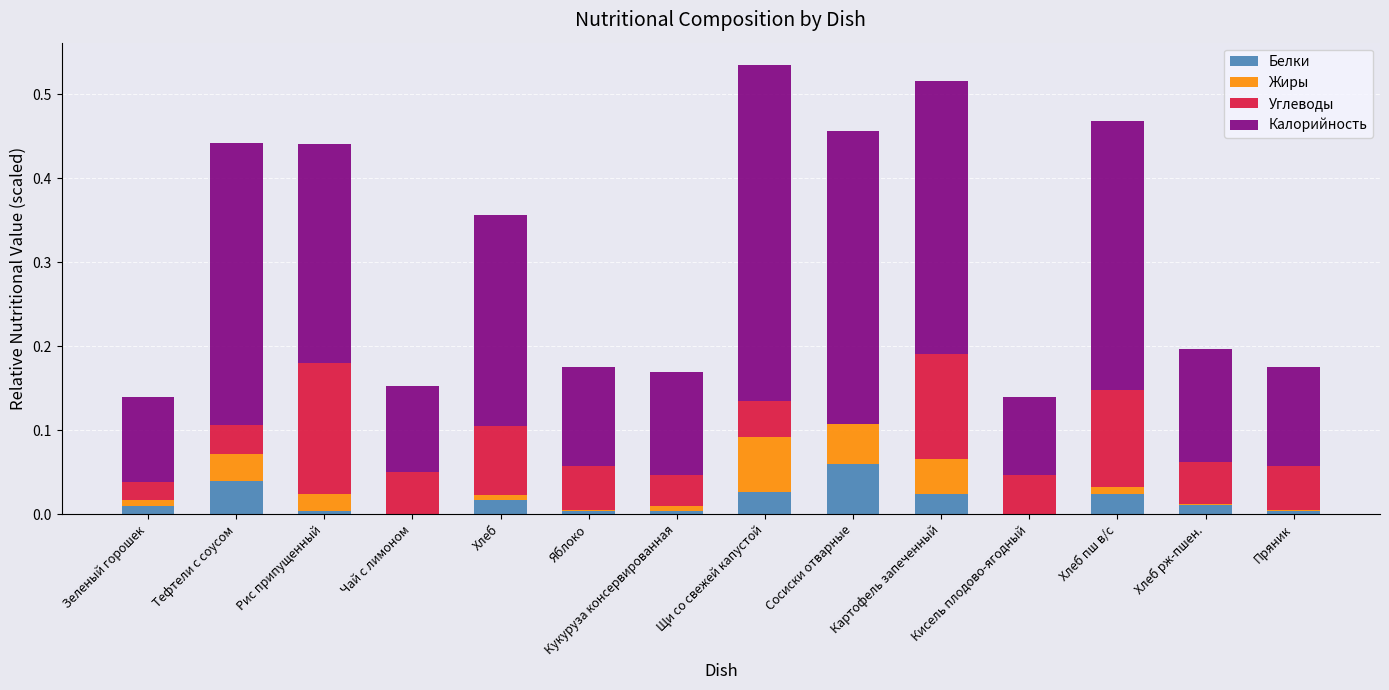

What is the total value across all series at Тефтели с соусом?

0.4